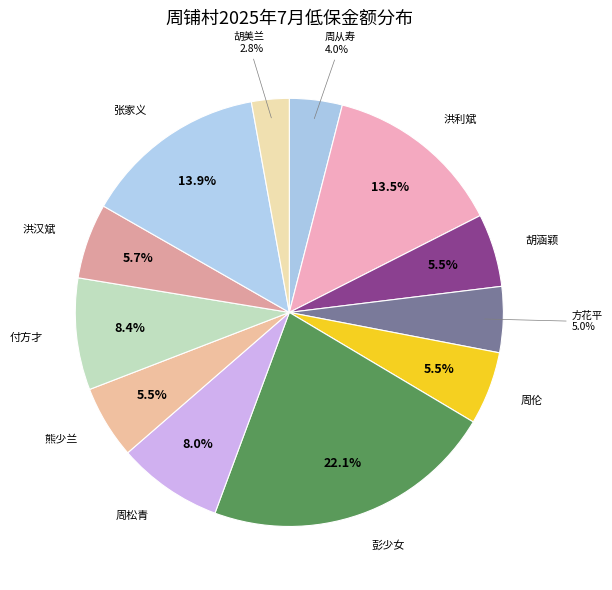

What percentage is NOT represented by 周松青?

92.0%